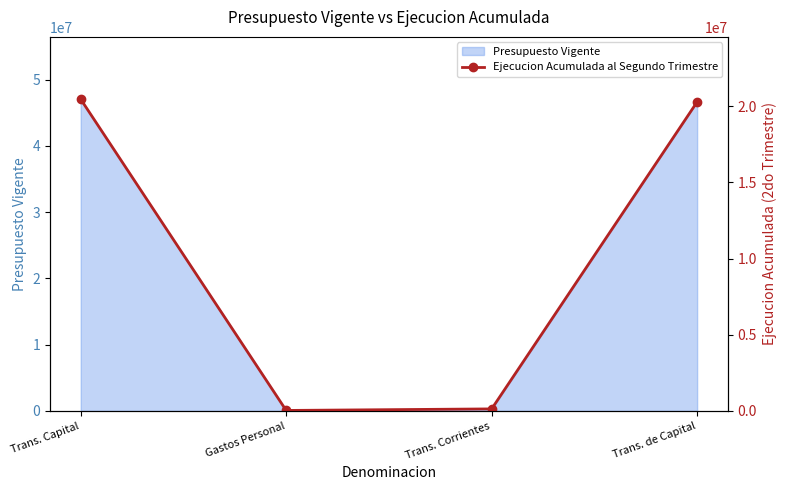

How many points are lower than both their immediate neighbors (excluding endpoints)?

1